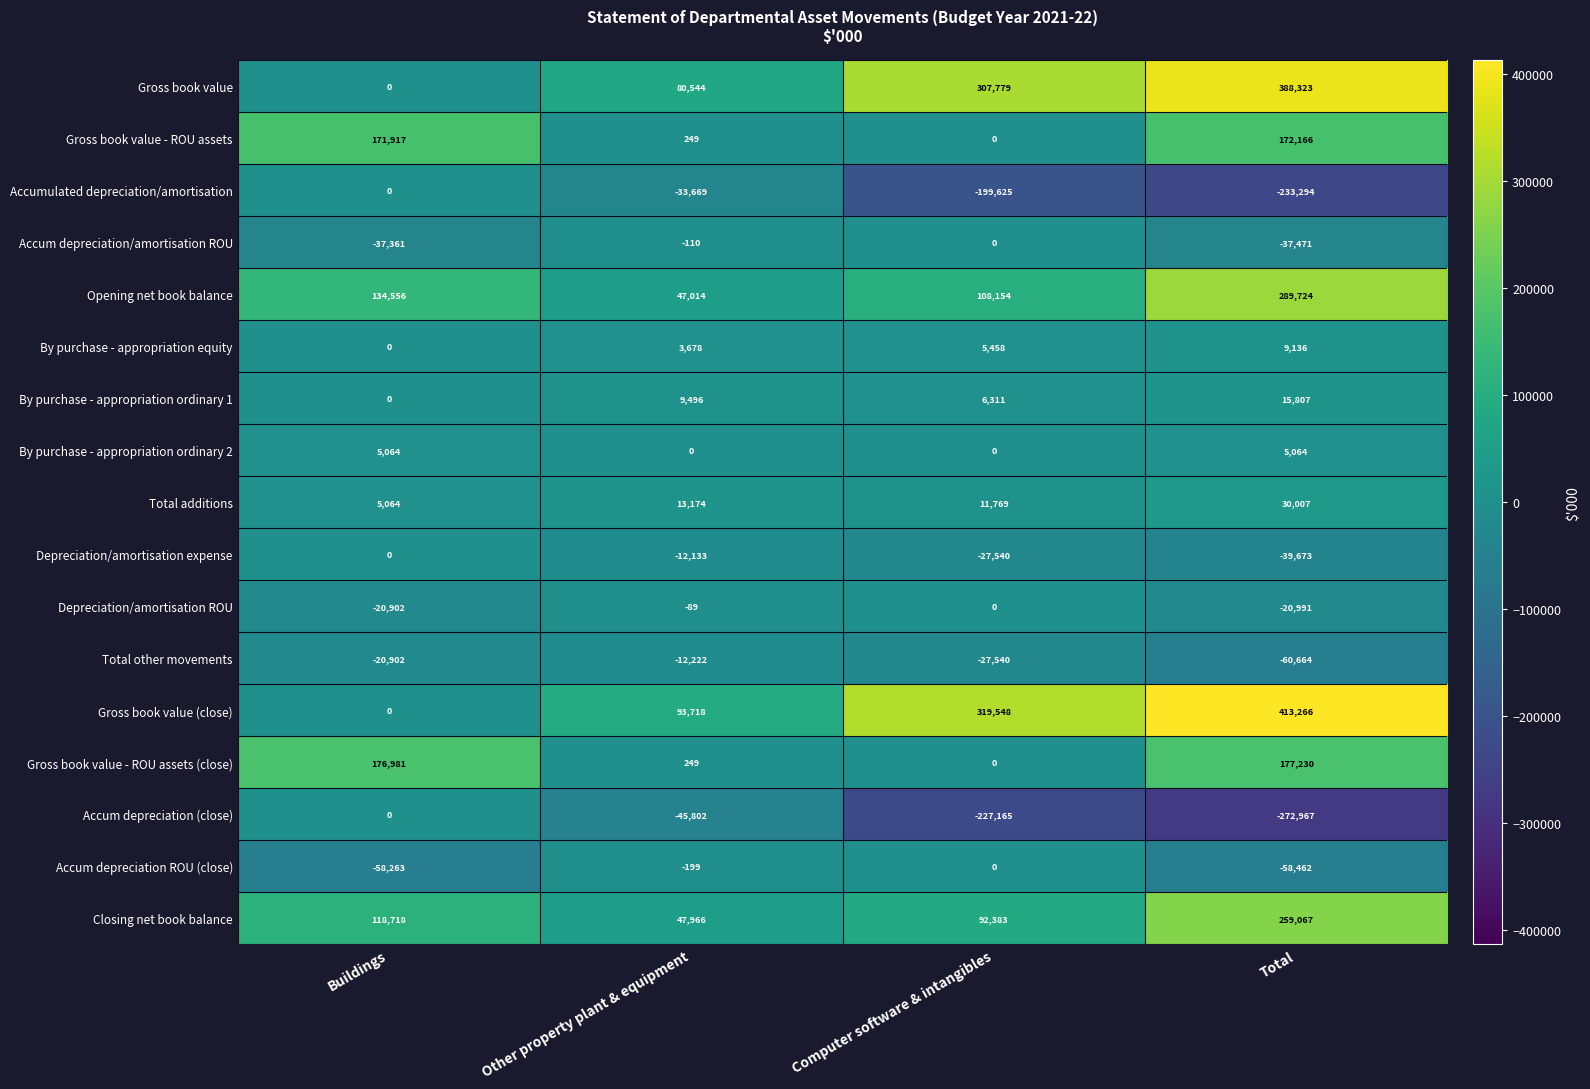

How many By purchase - appropriation ordinary 1 values are between 6311 and 15807?

3